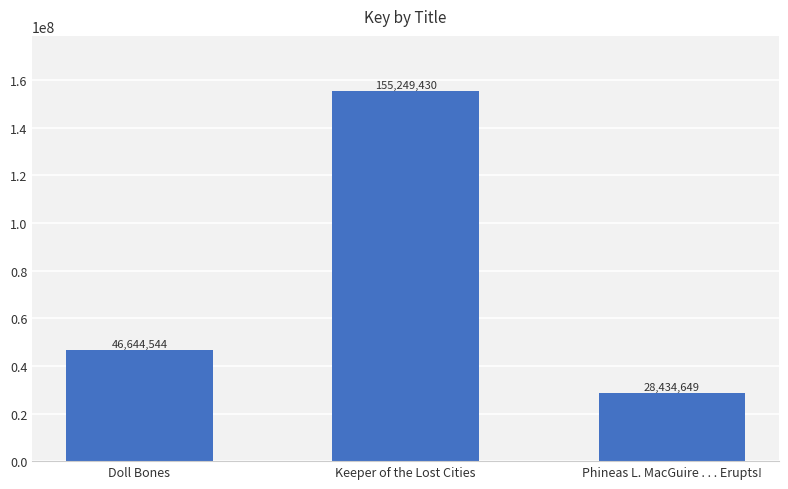

The chart shows a value of 268072339 at Keeper of the Lost Cities. True or false?

False